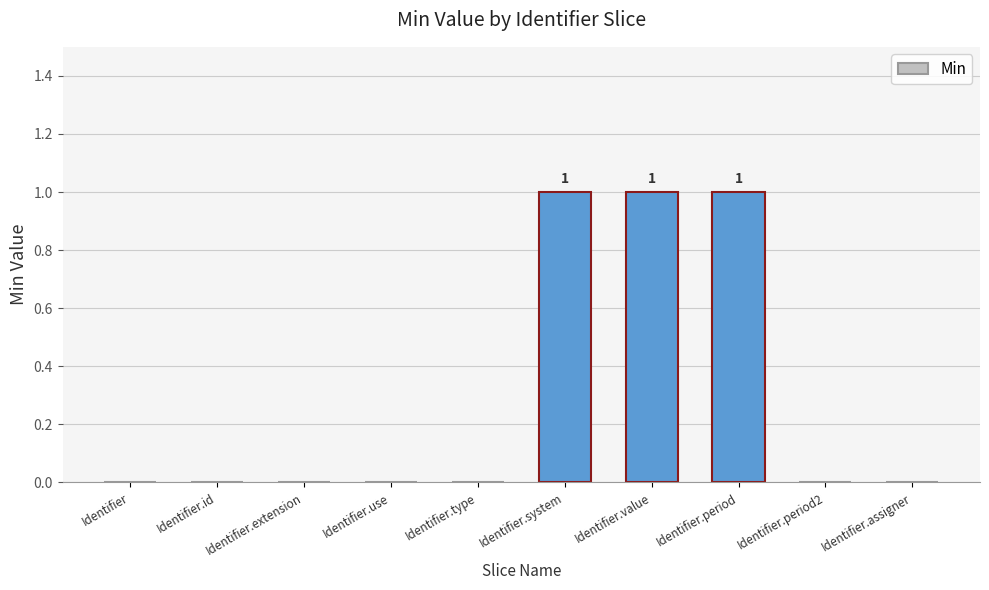

Are the bars horizontal?

No